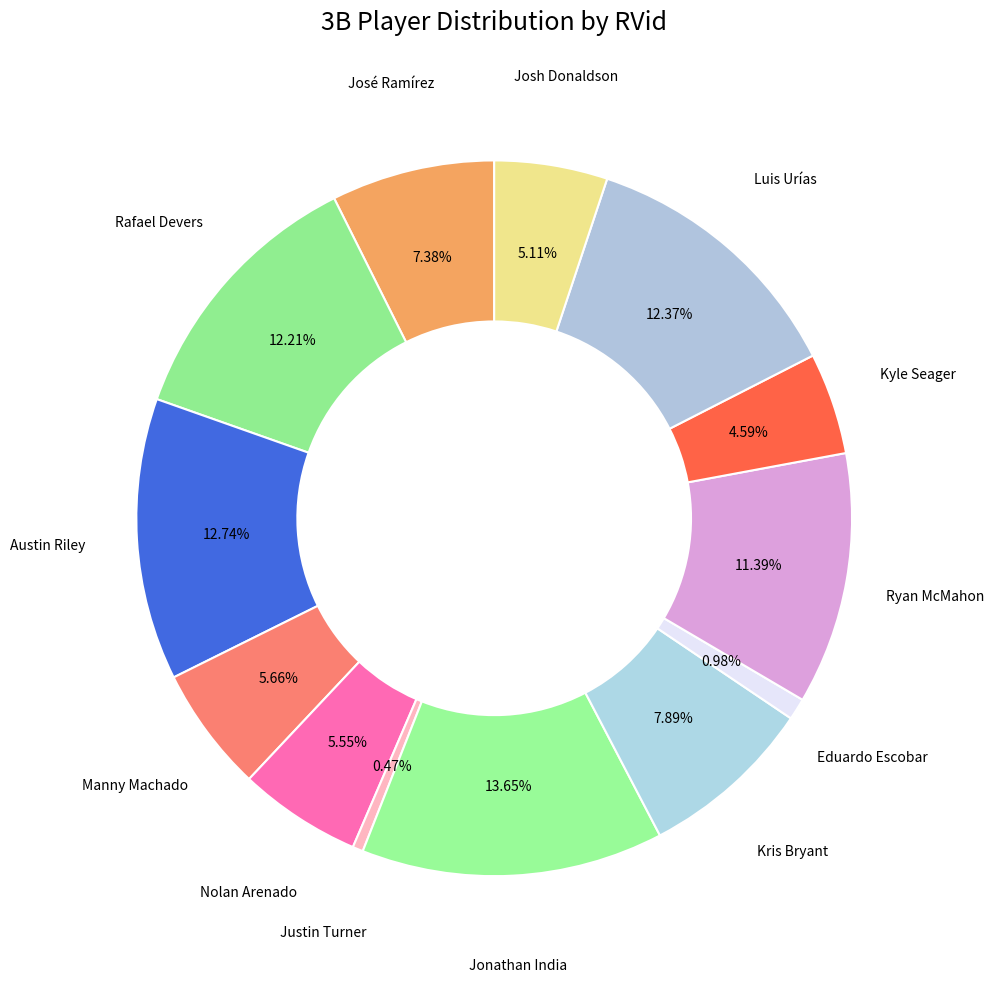

The Josh Donaldson slice represents 5% of the pie. True or false?

True